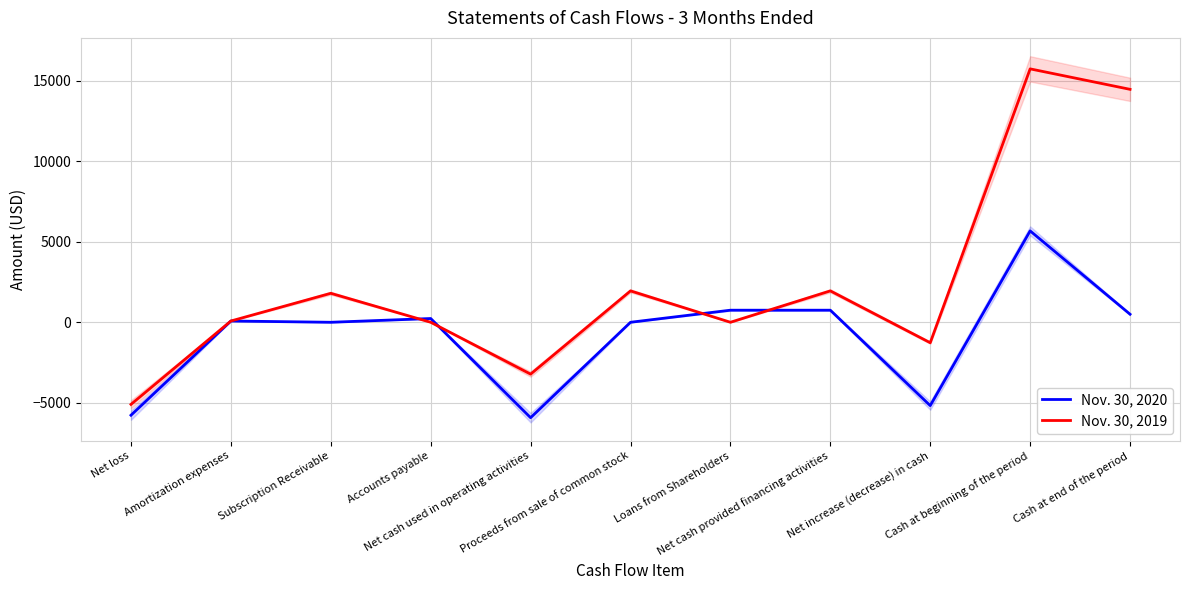

How many interior local valleys does the Nov. 30, 2020 series have?

3